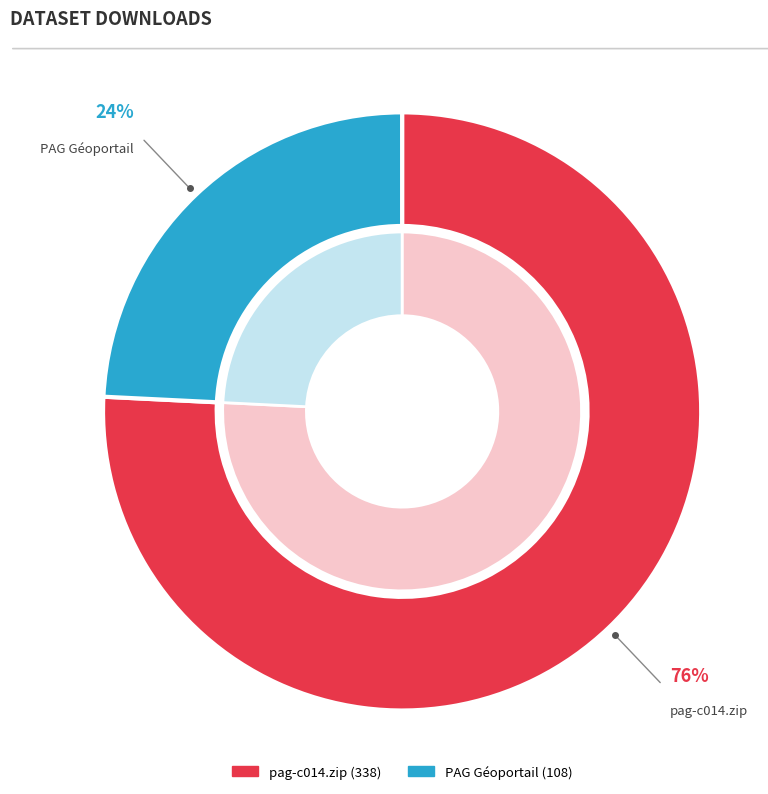

How many segments does this pie chart have?

2